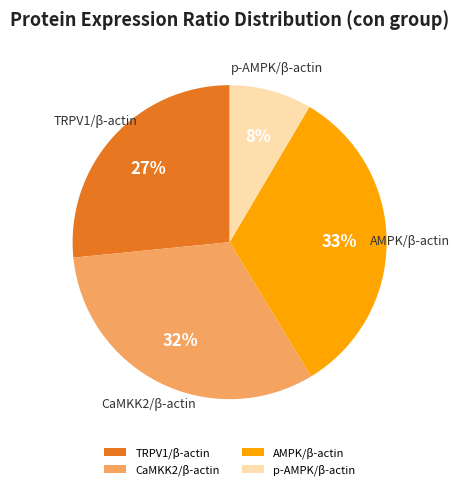

What is the largest slice in the pie chart?

AMPK/β-actin